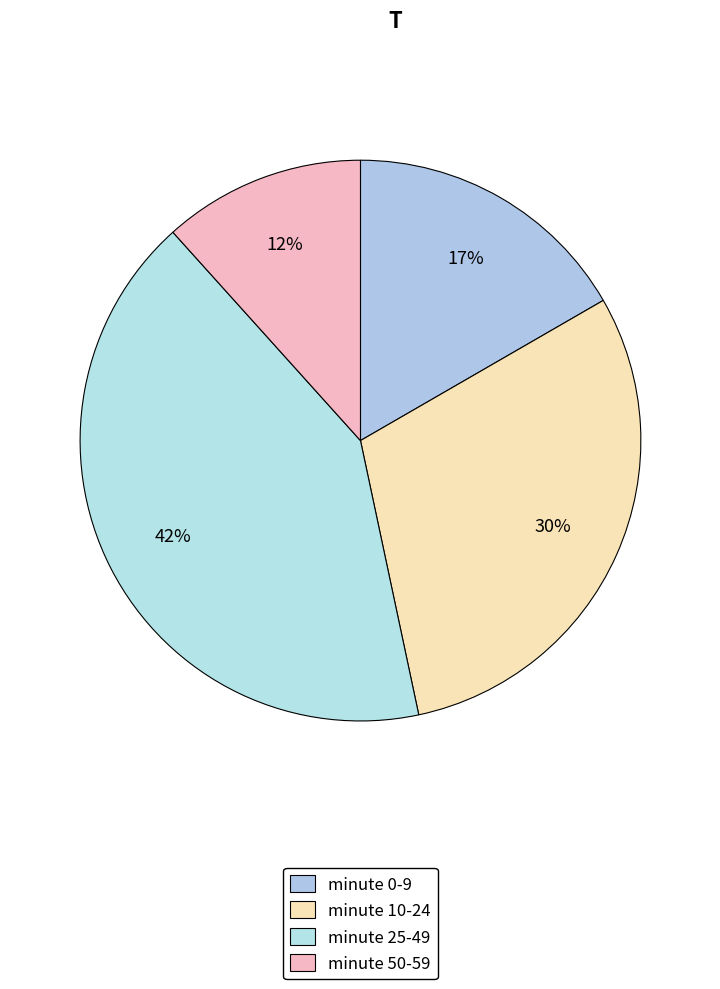

How many slices are in this pie chart?

4